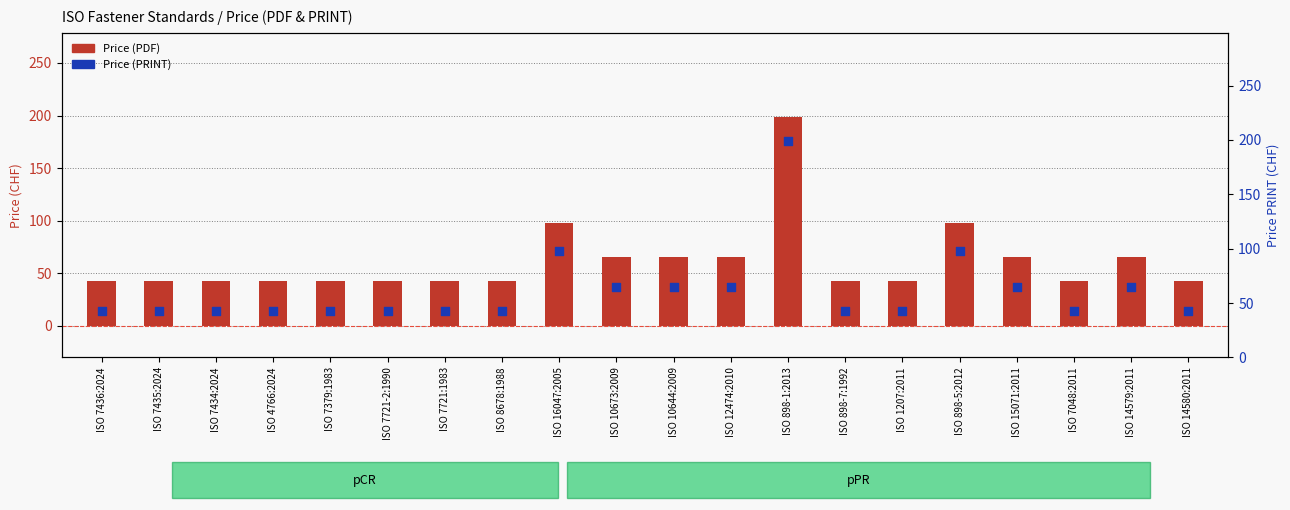

What are all the series names shown in the legend?

Price (PDF), Price (PRINT)